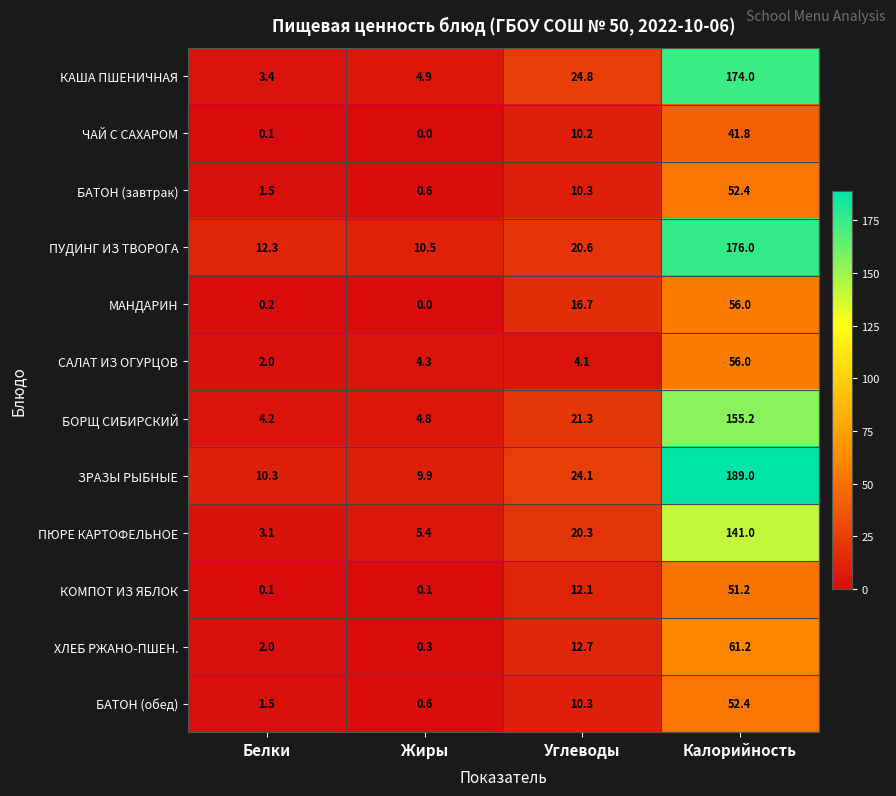

What is the difference between the САЛАТ ИЗ ОГУРЦОВ values at Жиры and Калорийность?

51.7